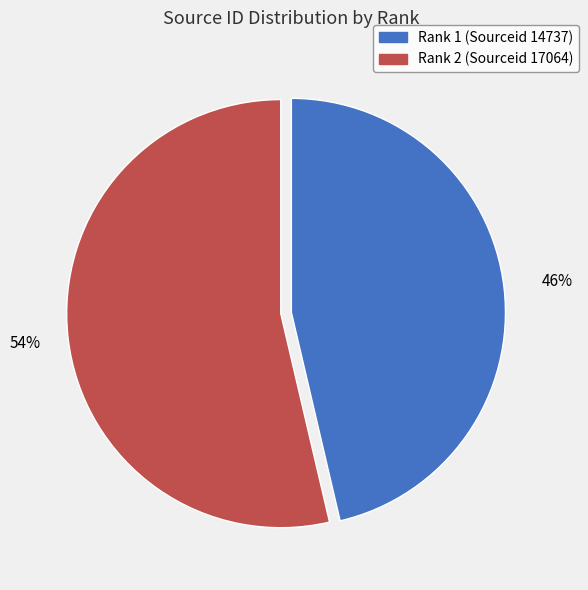

Which category has the smallest portion of the pie?

Rank 1 (Sourceid 14737)